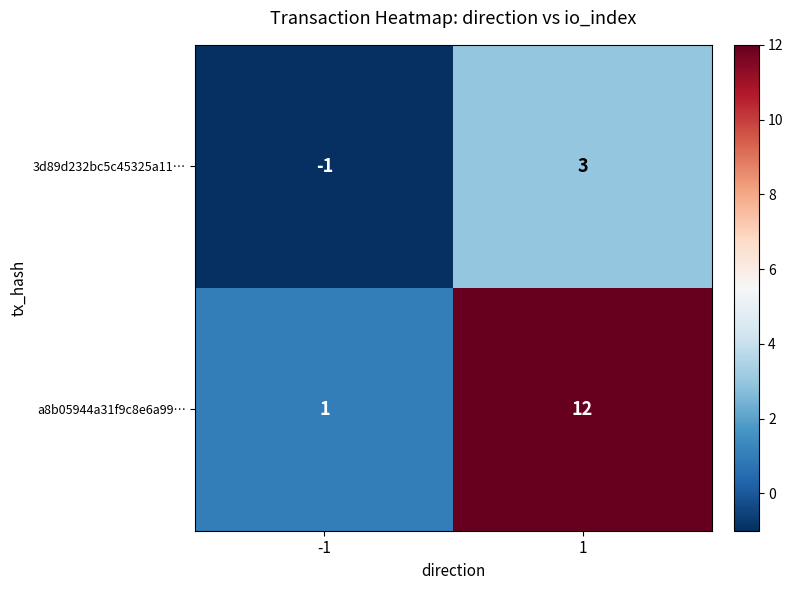

Which series has the widest spread of values?

a8b05944a31f9c8e6a99…